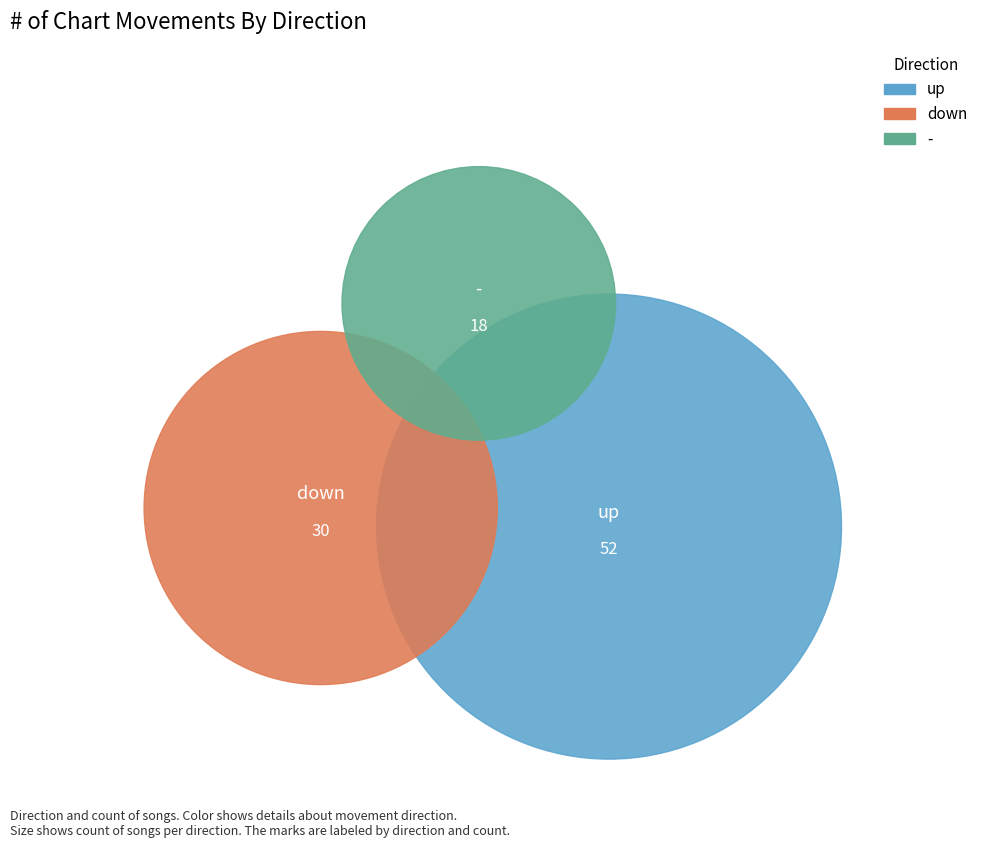

Count the number of slices in the pie.

3